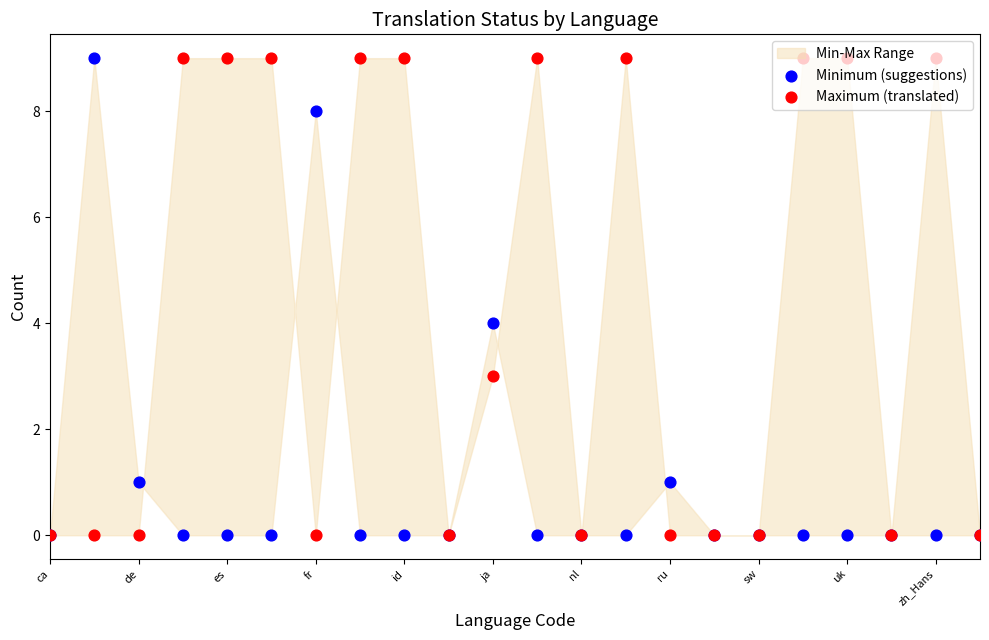

Which series has the largest total across all categories?

Maximum (translated)